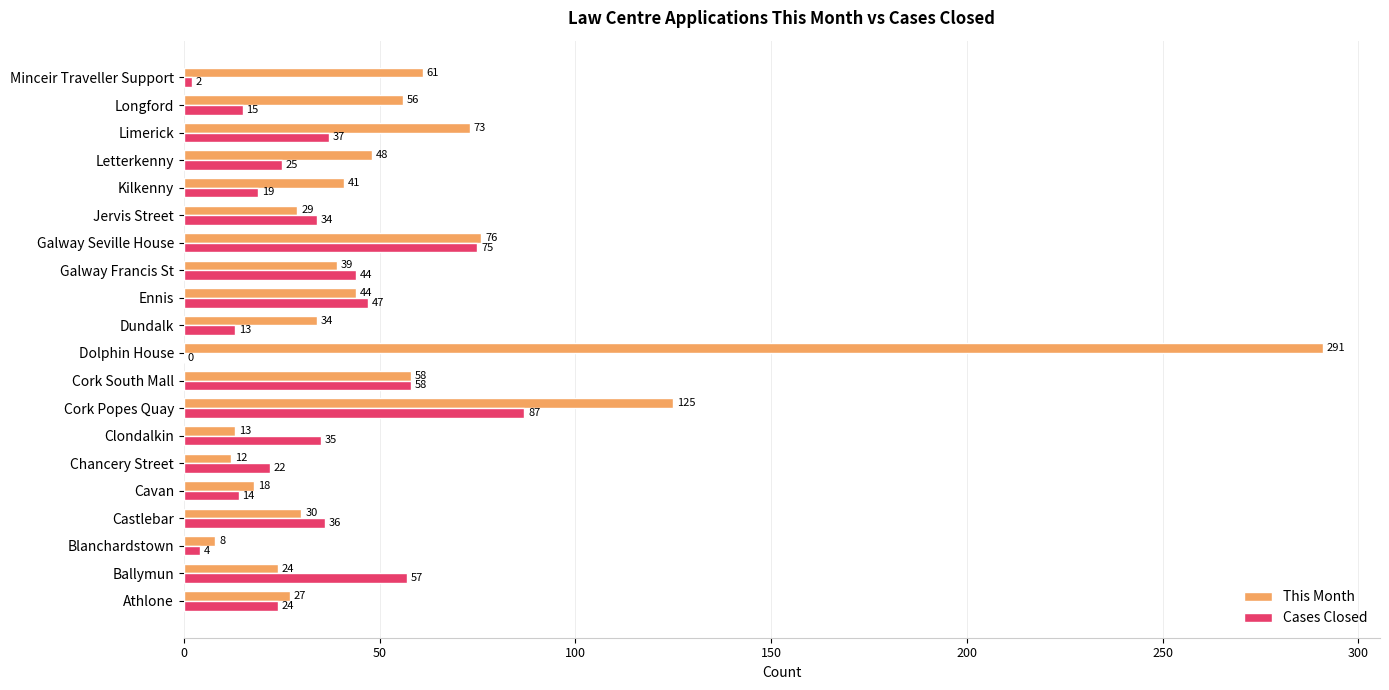

At which category is the sum across all series the highest?

Dolphin House